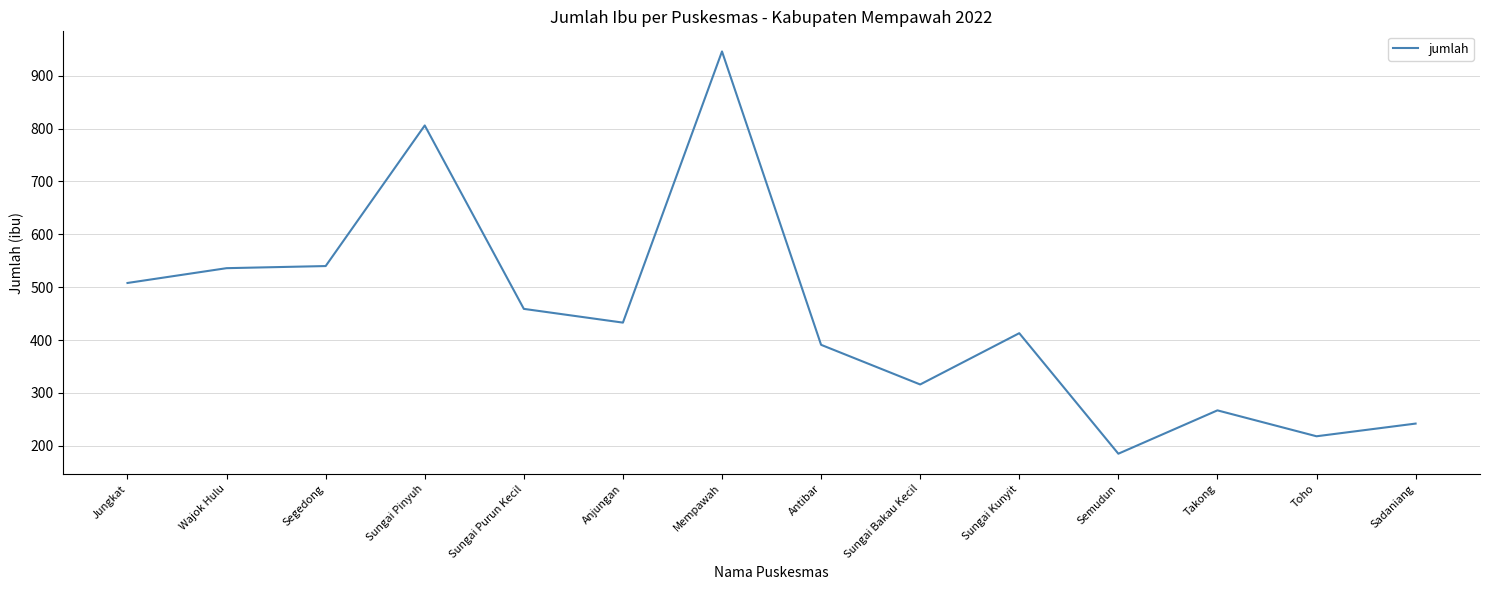

At which label does the data first exceed 433?

Jungkat